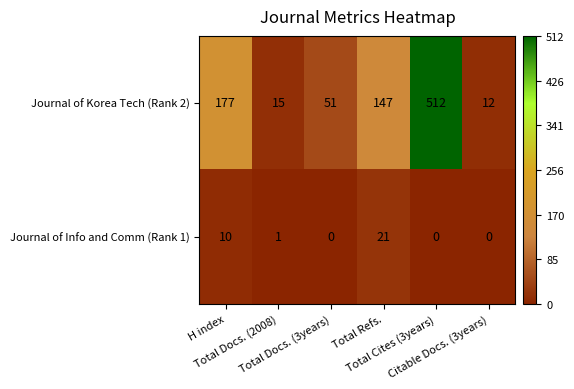

Rank the series at H index from lowest to highest value.

Journal of Info and Comm (Rank 1), Journal of Korea Tech (Rank 2)